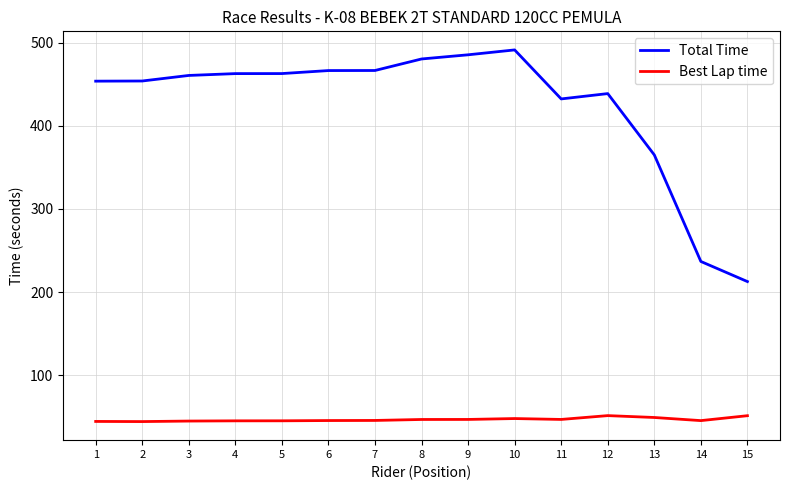

How many lines are shown in the chart?

2